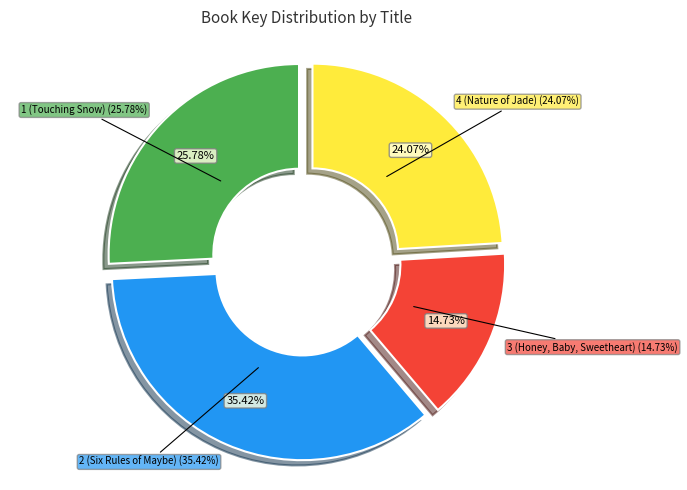

To the nearest percent, what is the combined percentage of Six Rules of Maybe and Nature of Jade?

59%